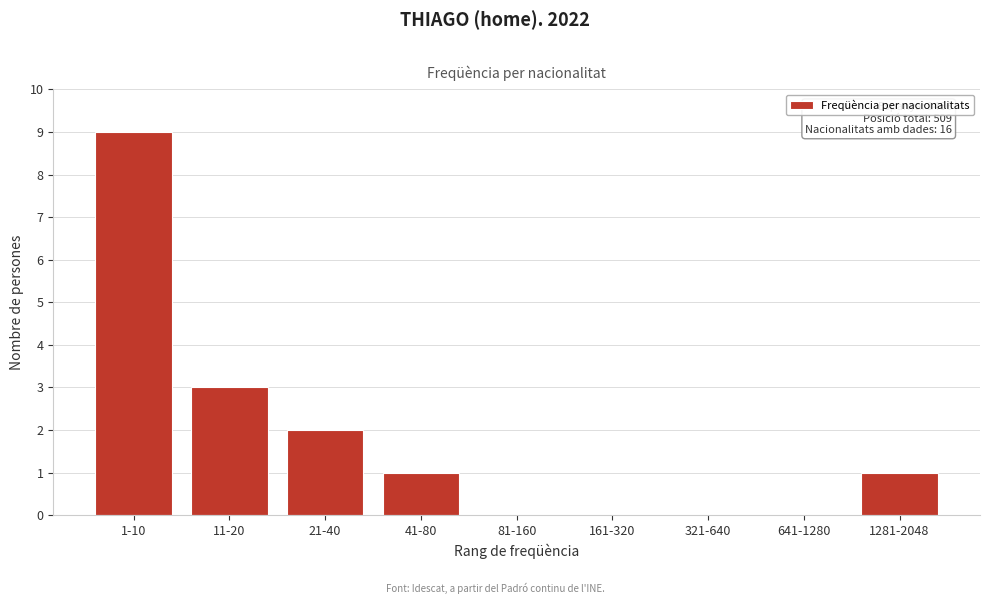

Reading left to right, what are all the values shown in this chart?

1-10=9	11-20=3	21-40=2	41-80=1	81-160=0	161-320=0	321-640=0	641-1280=0	1281-2048=1